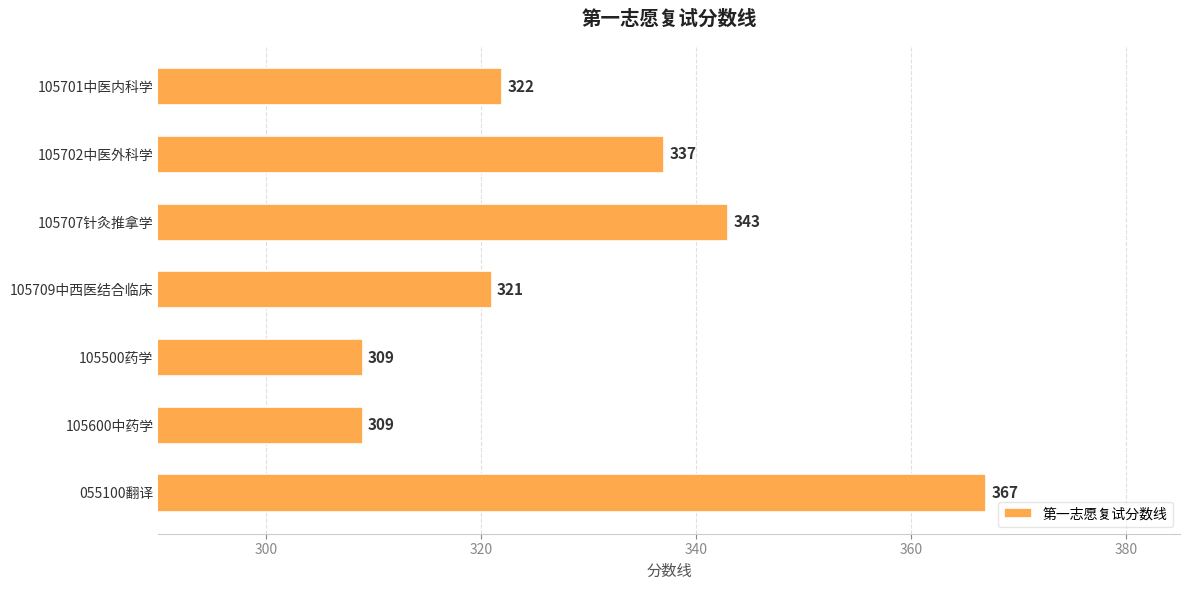

True or false: the data shows 117 at 105701中医内科学.

False